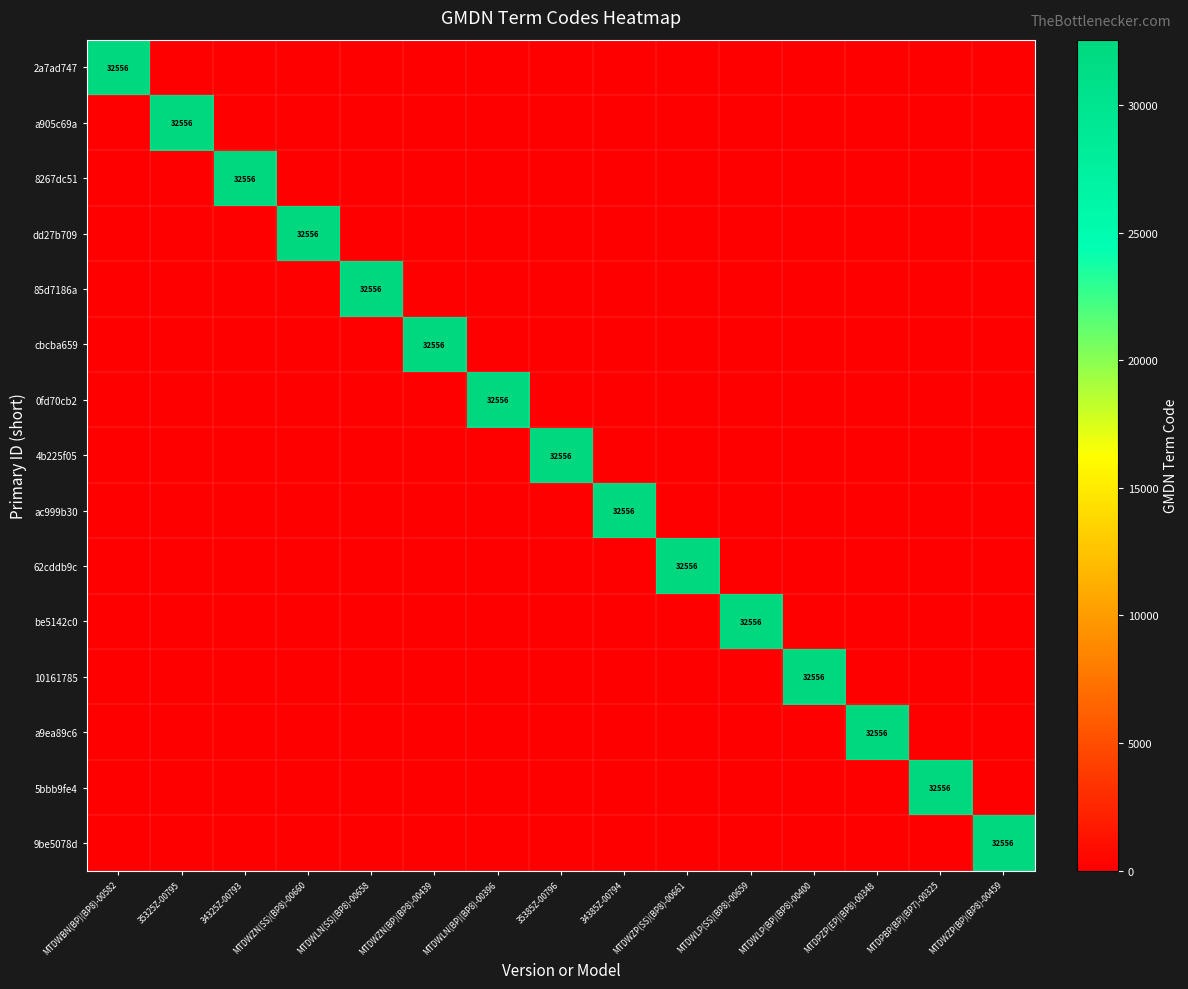

True or false: ac999b30 has a value of 12948 at 34385Z-00794.

False